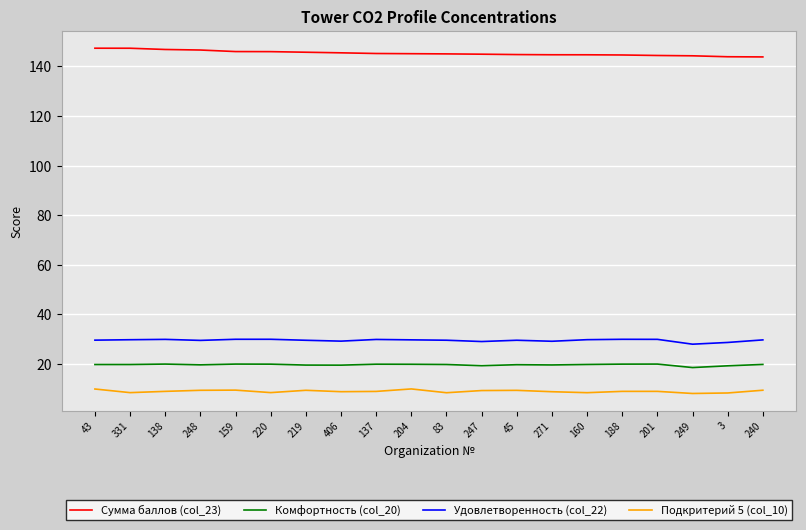

At 138, list the series in order from smallest to largest.

Подкритерий 5 (col_10), Комфортность (col_20), Удовлетворенность (col_22), Сумма баллов (col_23)